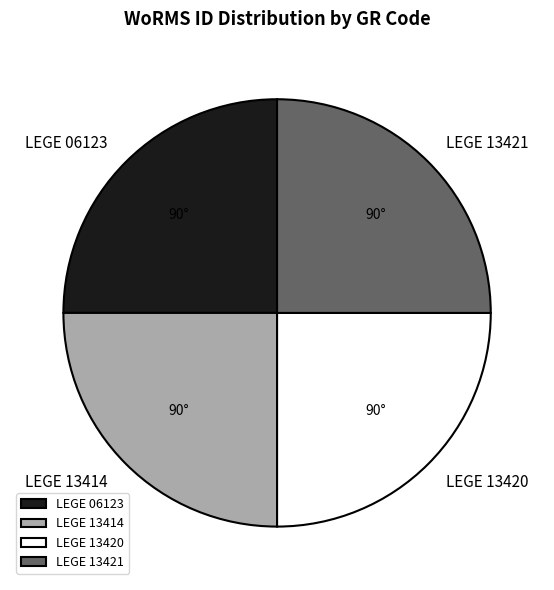

The LEGE 13414 slice represents 12% of the pie. True or false?

False